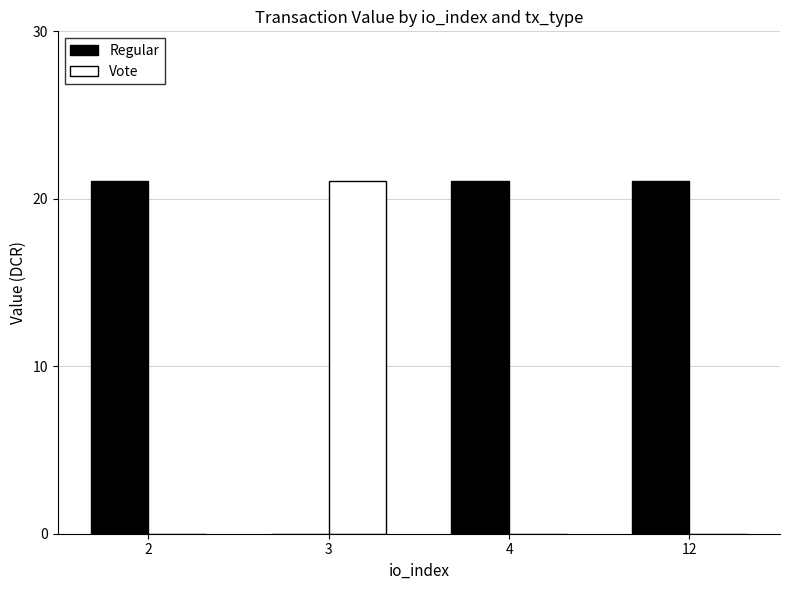

What value does the Vote series have at 3?

21.1